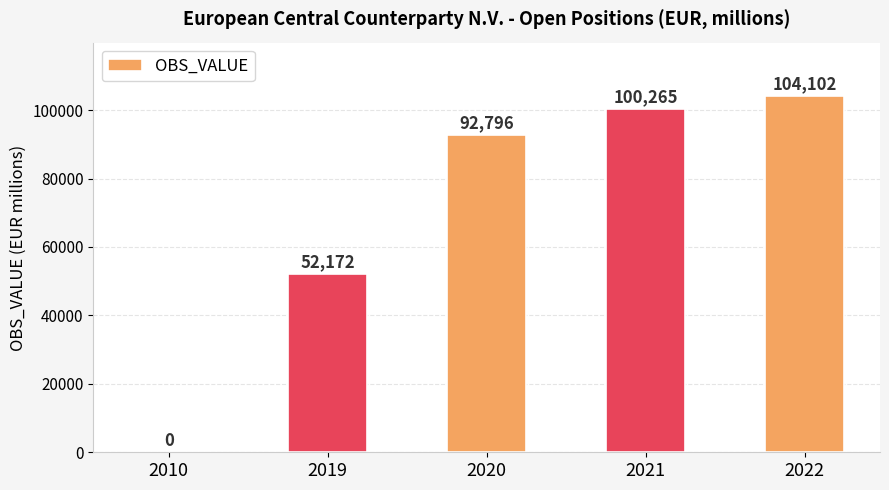

Approximately how many times larger is the value at 2022 compared to 2019?

2.0